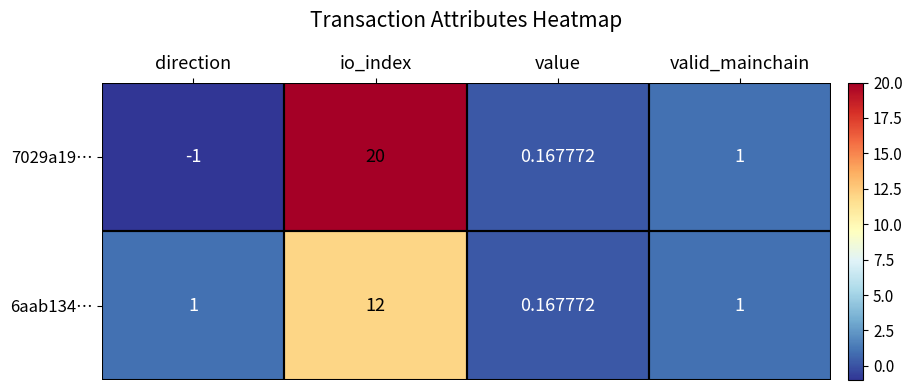

At which label does 7029a19… first exceed 1?

io_index